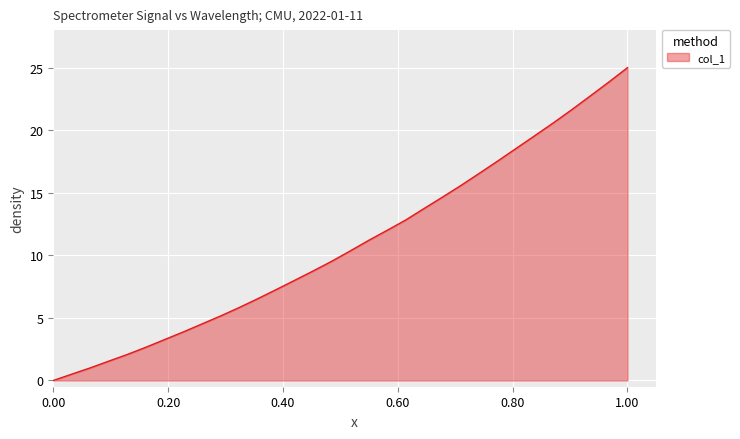

What is the difference between the maximum and minimum values?

25.0